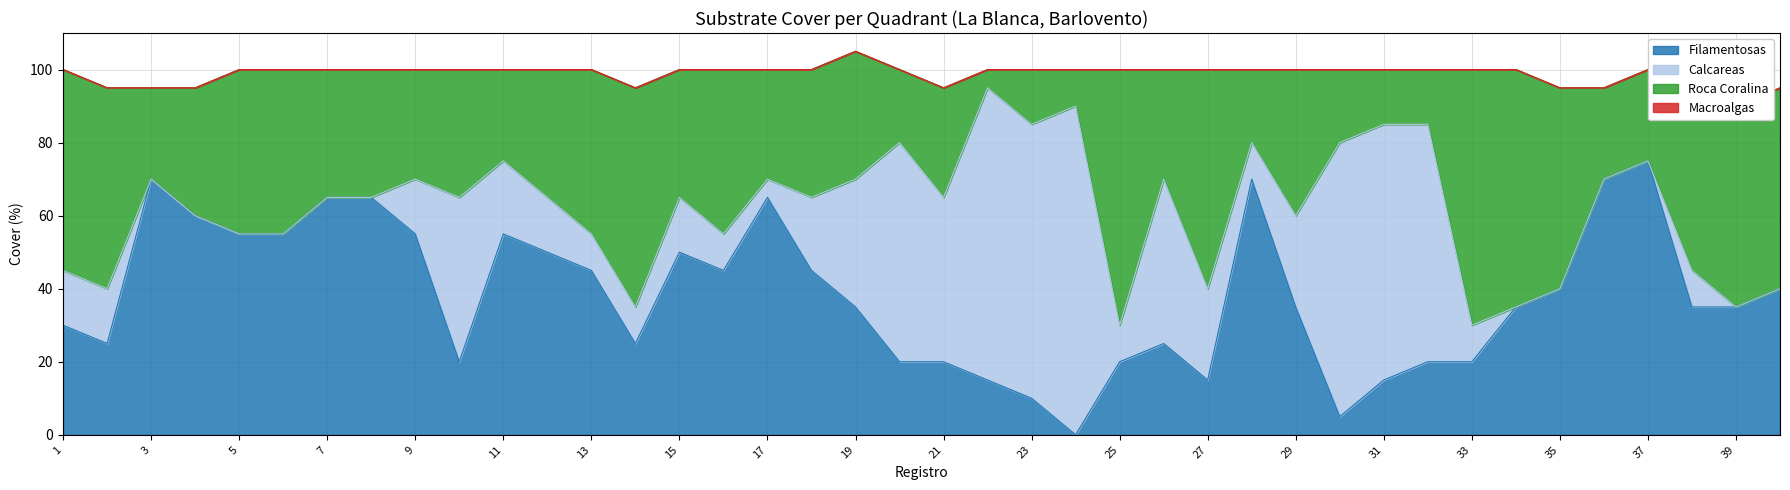

True or false: Roca Coralina and Filamentosas intersect in this chart.

False